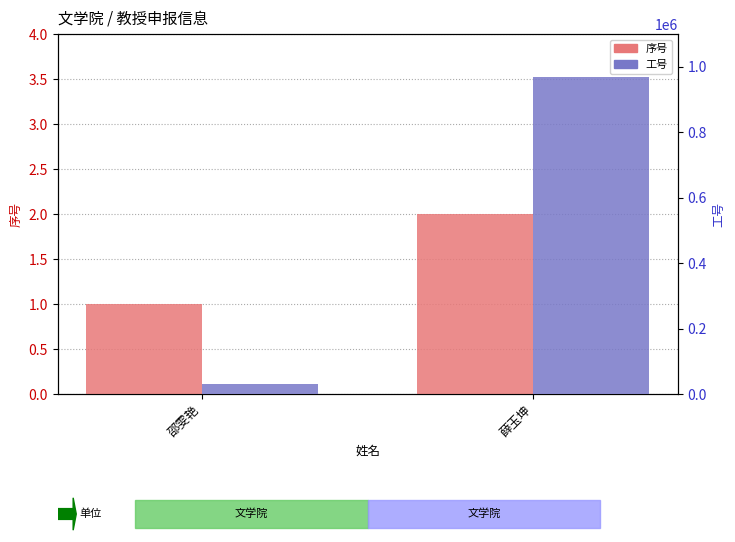

The 序号 series shows 1 at 邵雯艳. True or false?

True